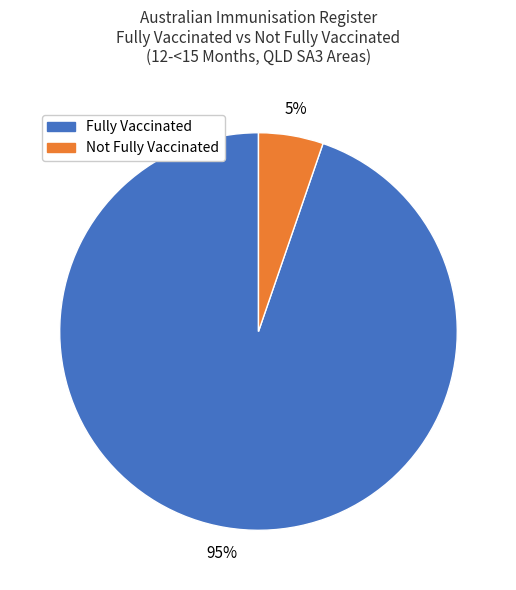

Is there a majority slice in this chart?

Yes